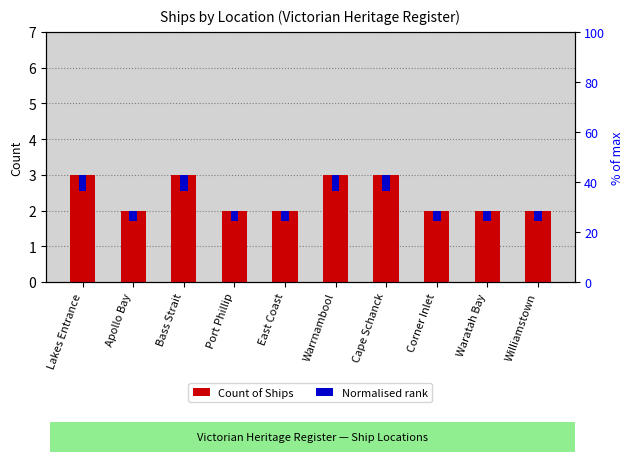

Which series has the largest range (max minus min)?

Count of Ships